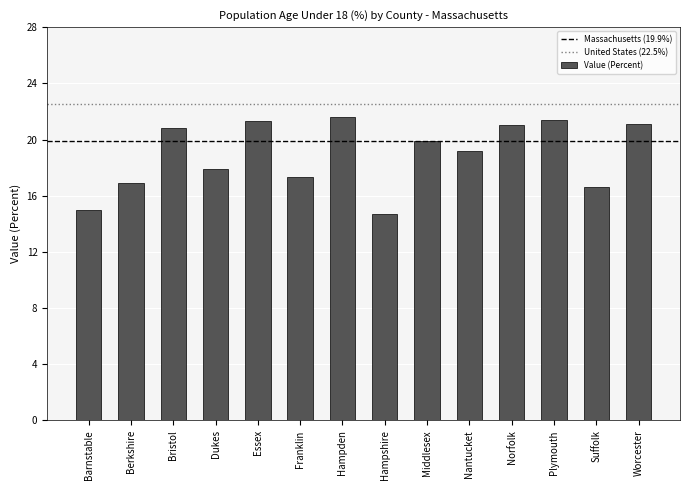

How many categories are shown in the chart?

14